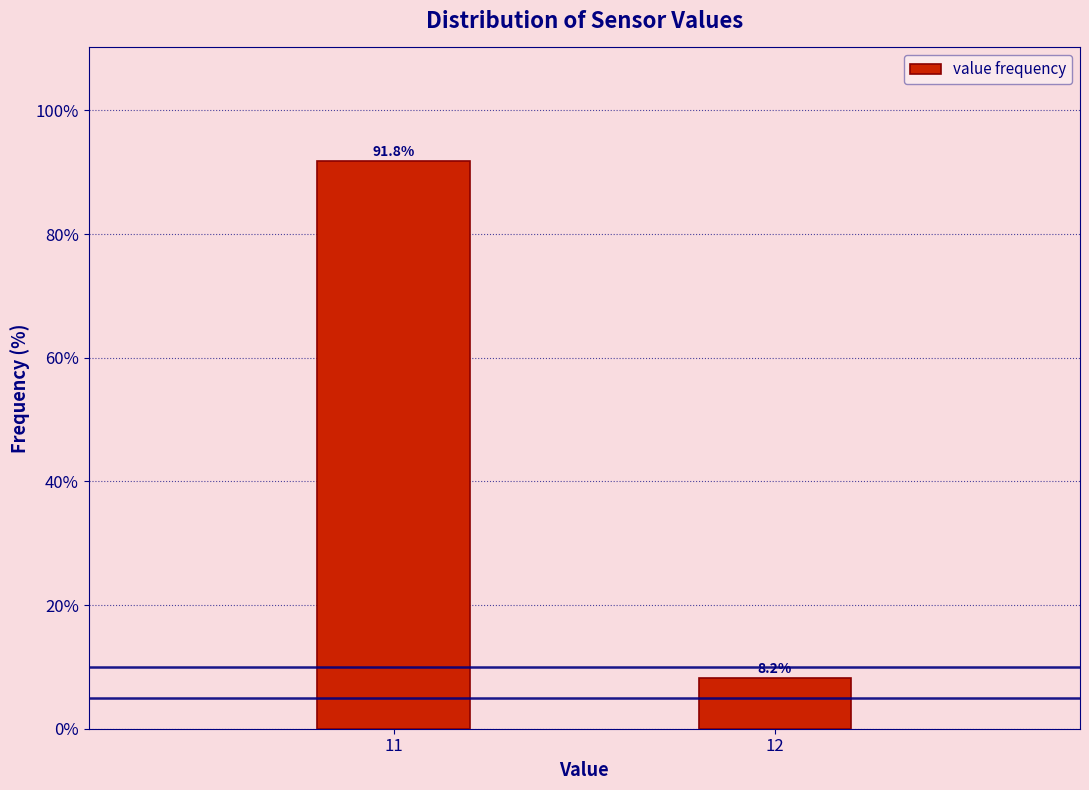

Reading left to right, extract all data points from this chart.

91.8	8.2